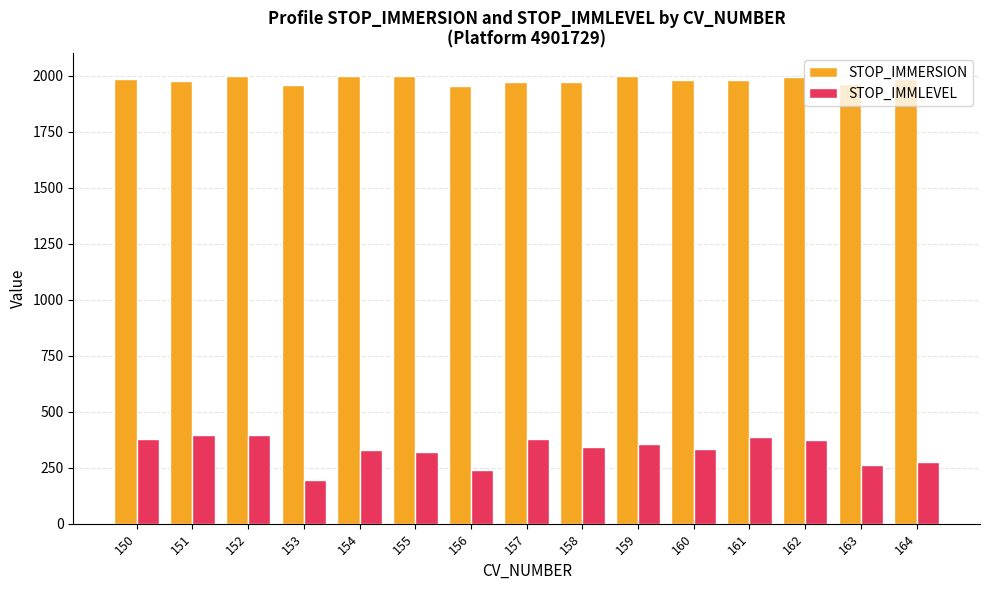

List the series in order of their overall mean, lowest first.

STOP_IMMLEVEL, STOP_IMMERSION